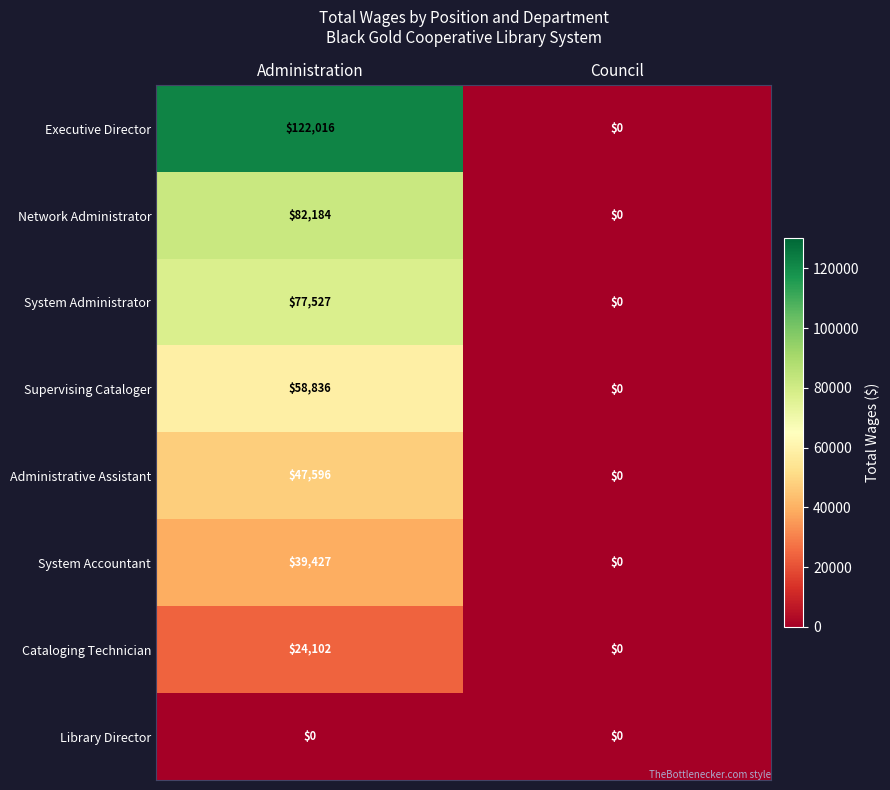

Is it true that Library Director equals 0 at Administration?

True